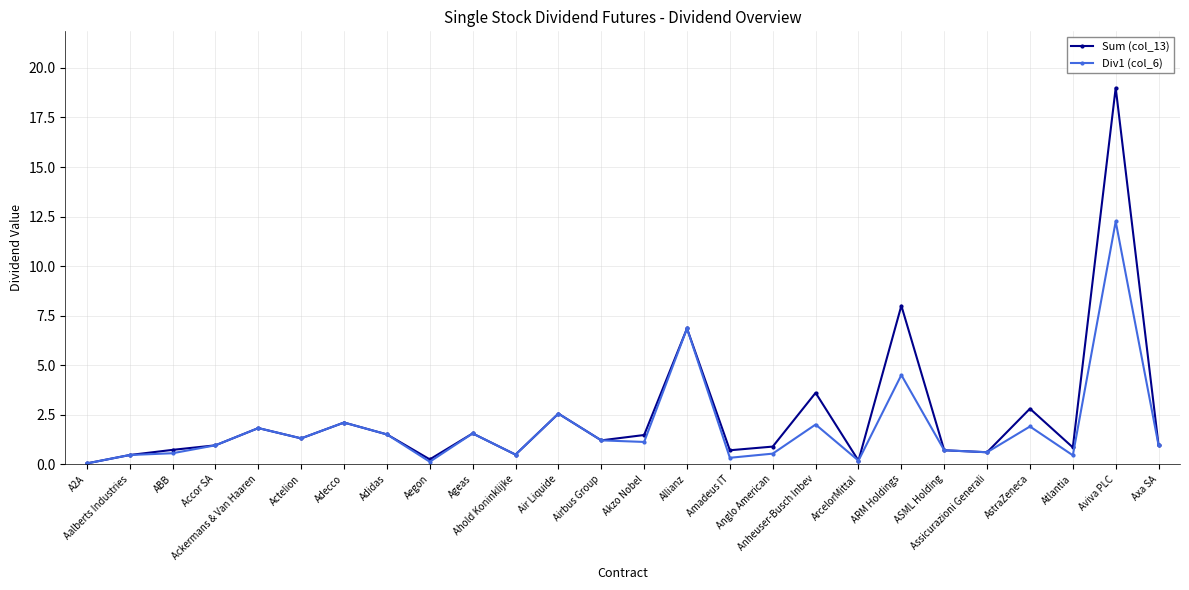

What is the difference between the second highest and second lowest values in the Div1 (col_6) series?

6.7